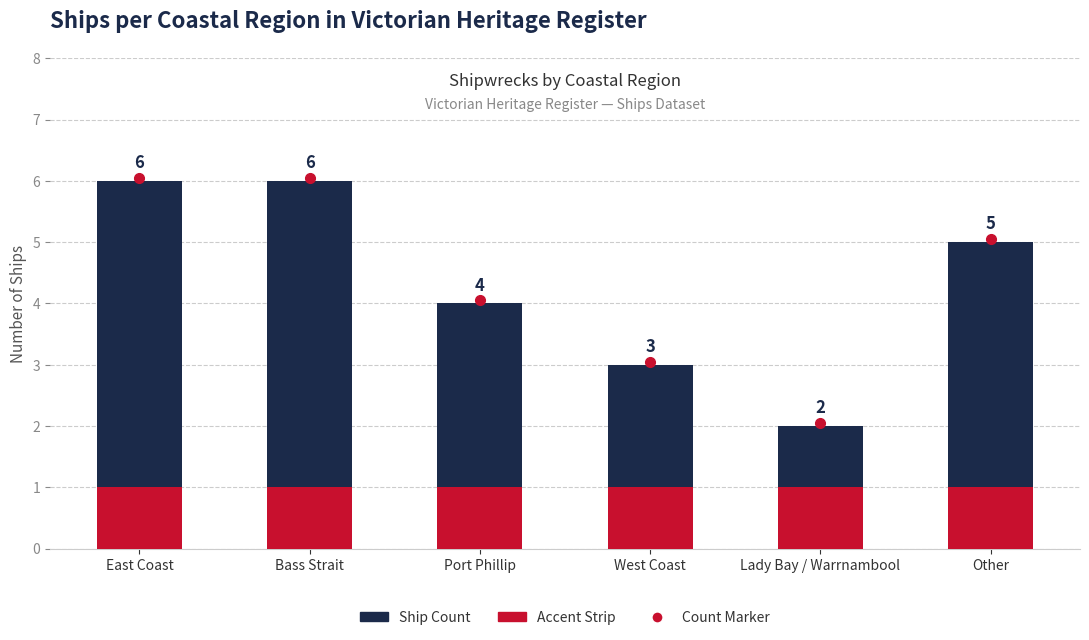

What is the difference between the highest and lowest values at Port Phillip?

3